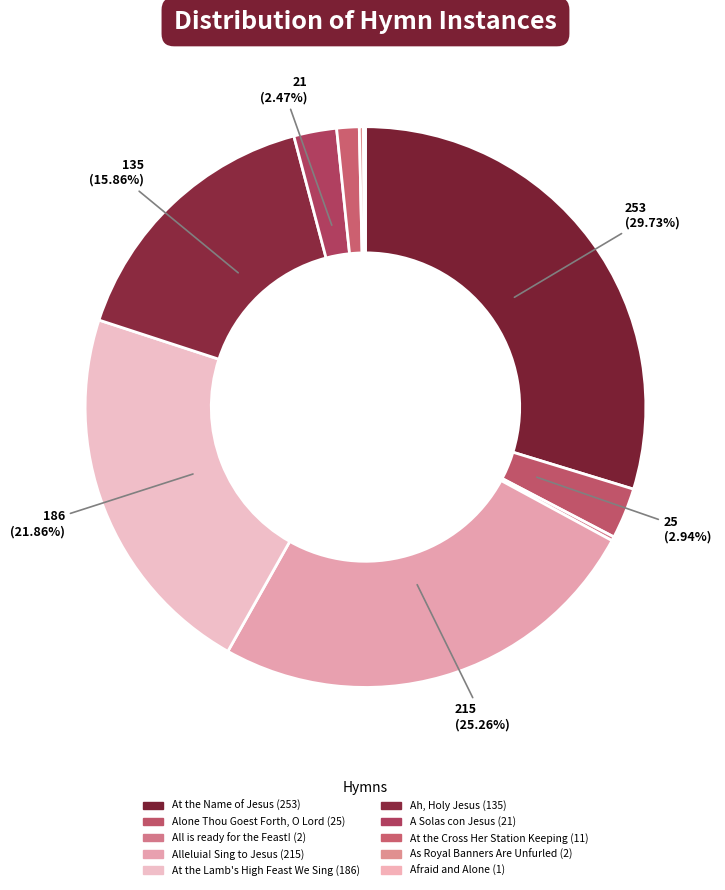

Which category has the biggest portion of the pie?

At the Name of Jesus